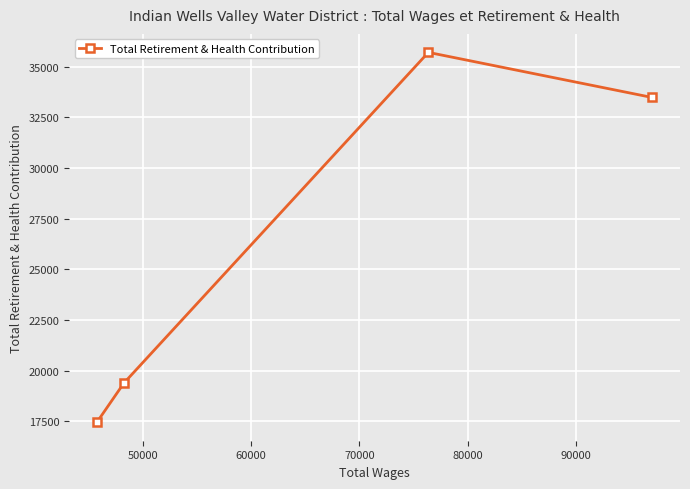

Reading left to right, list all the values displayed in this chart.

17450	19379	35702	33476